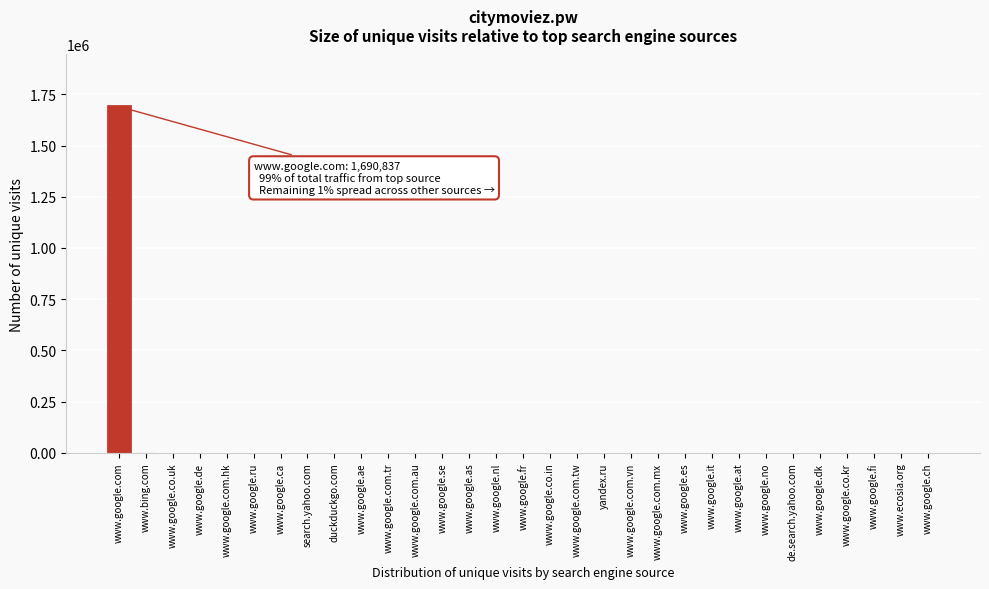

Is it true that the value at www.google.com is 1690837?

True